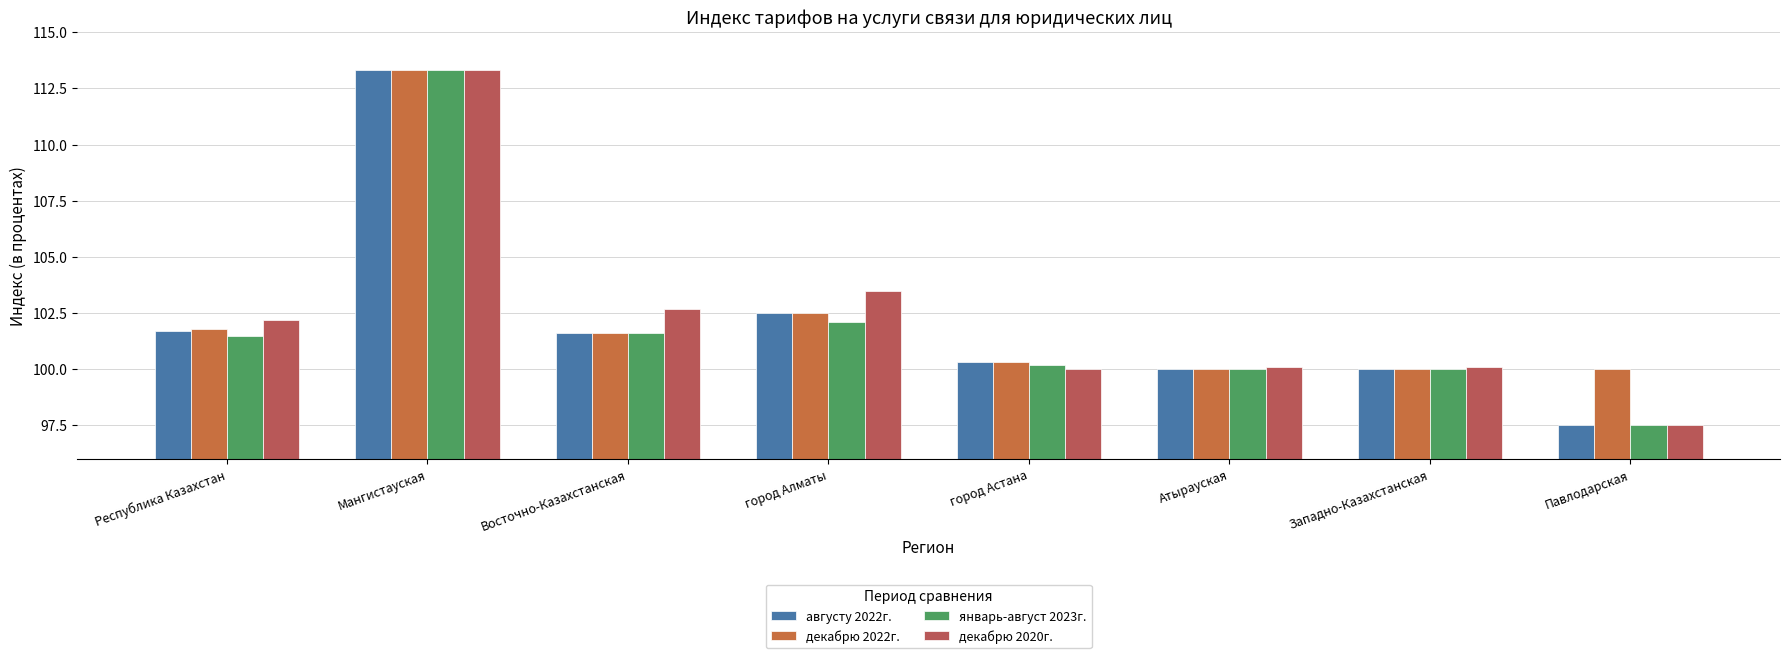

Which has a higher value, Западно-Казахстанская or Республика Казахстан?

Республика Казахстан